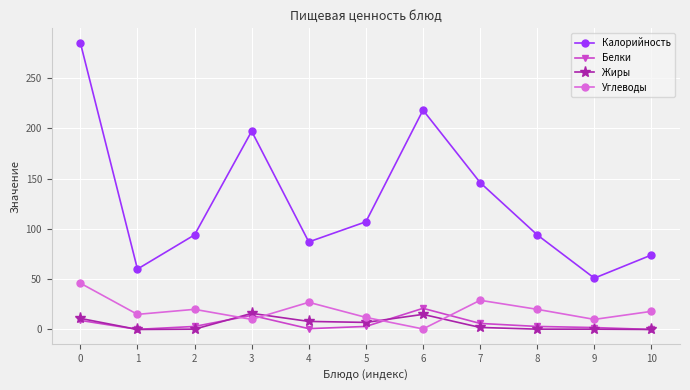

What is the average value of the Белки series?

5.6